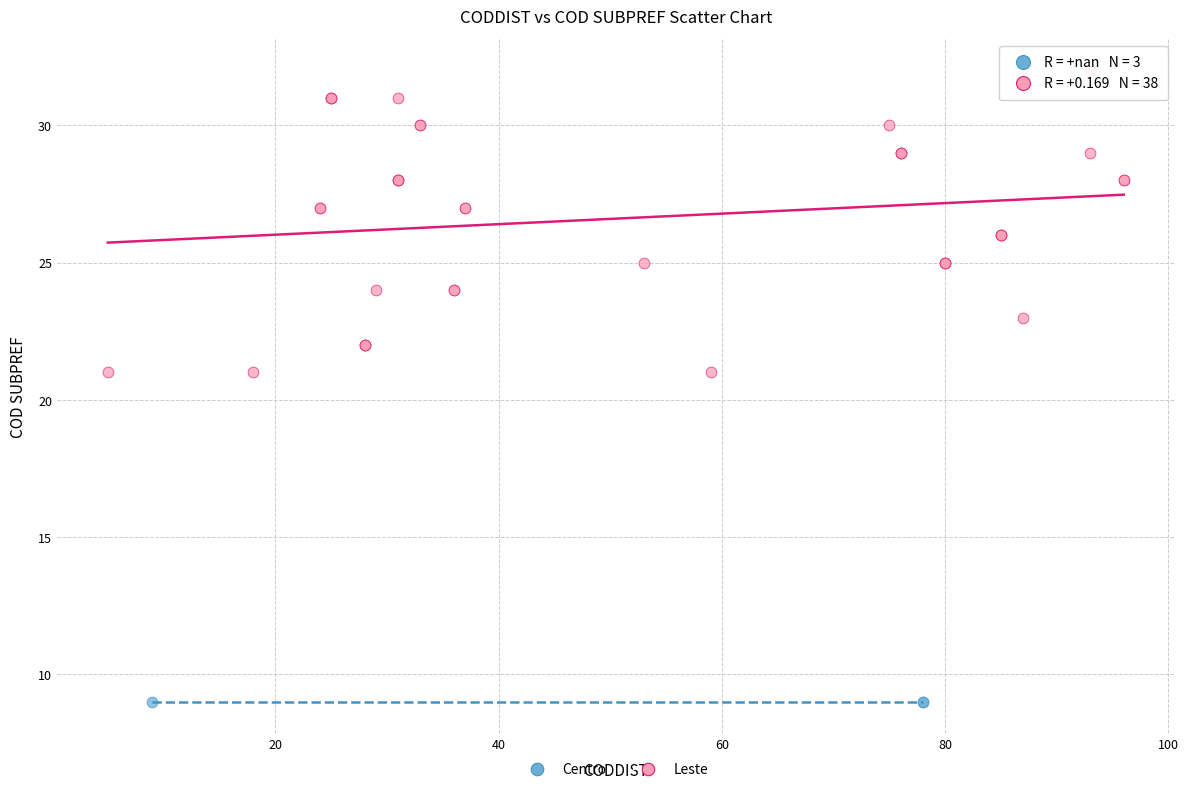

Which series reaches the minimum Y coordinate?

Centro